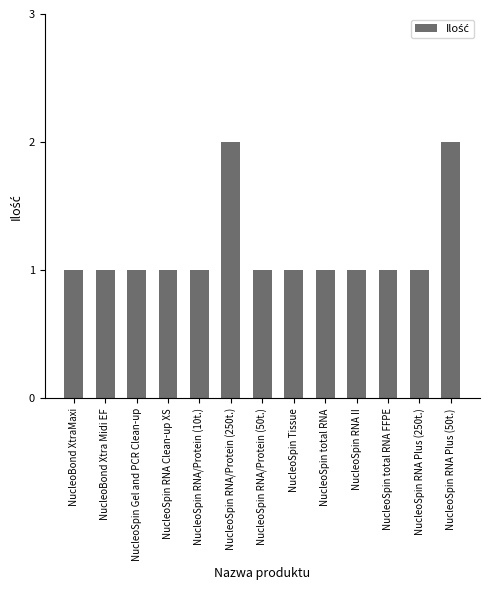

Which has a higher value, NucleoSpin RNA/Protein (250t.) or NucleoSpin RNA Clean-up XS?

NucleoSpin RNA/Protein (250t.)